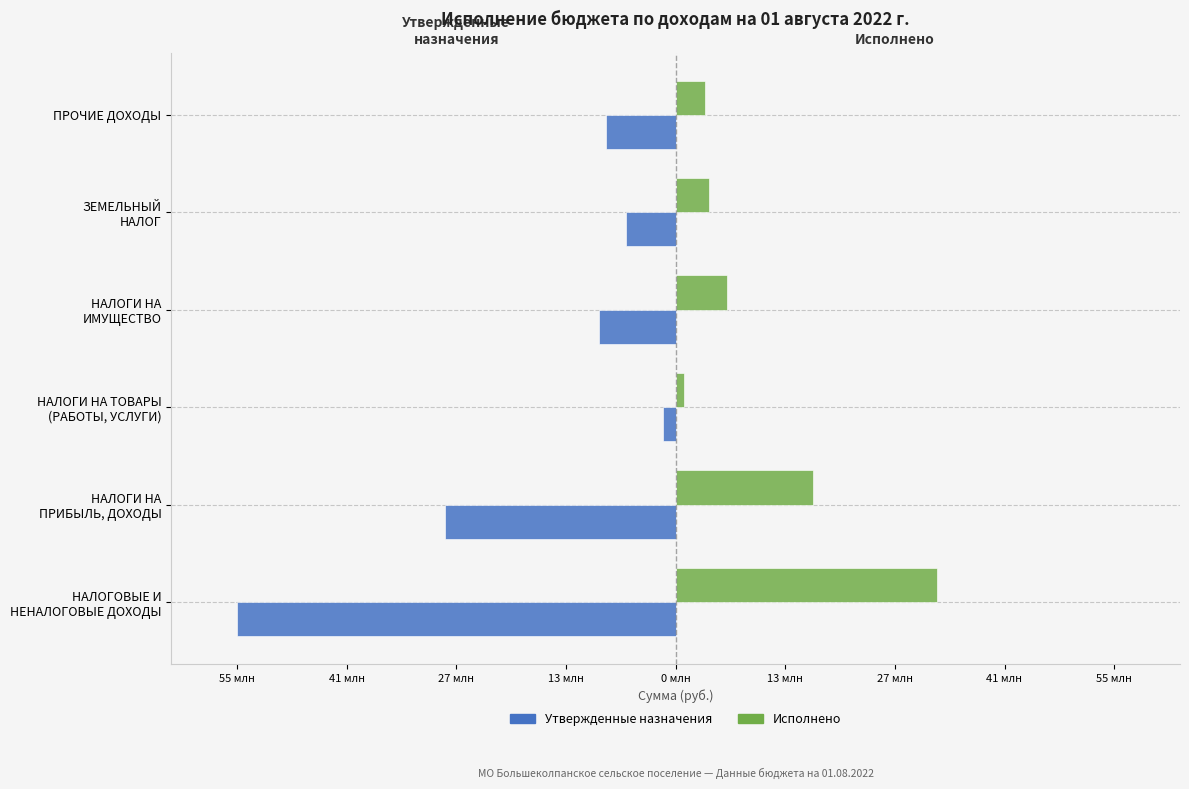

What are all the series names shown in the legend?

Утвержденные назначения, Исполнено